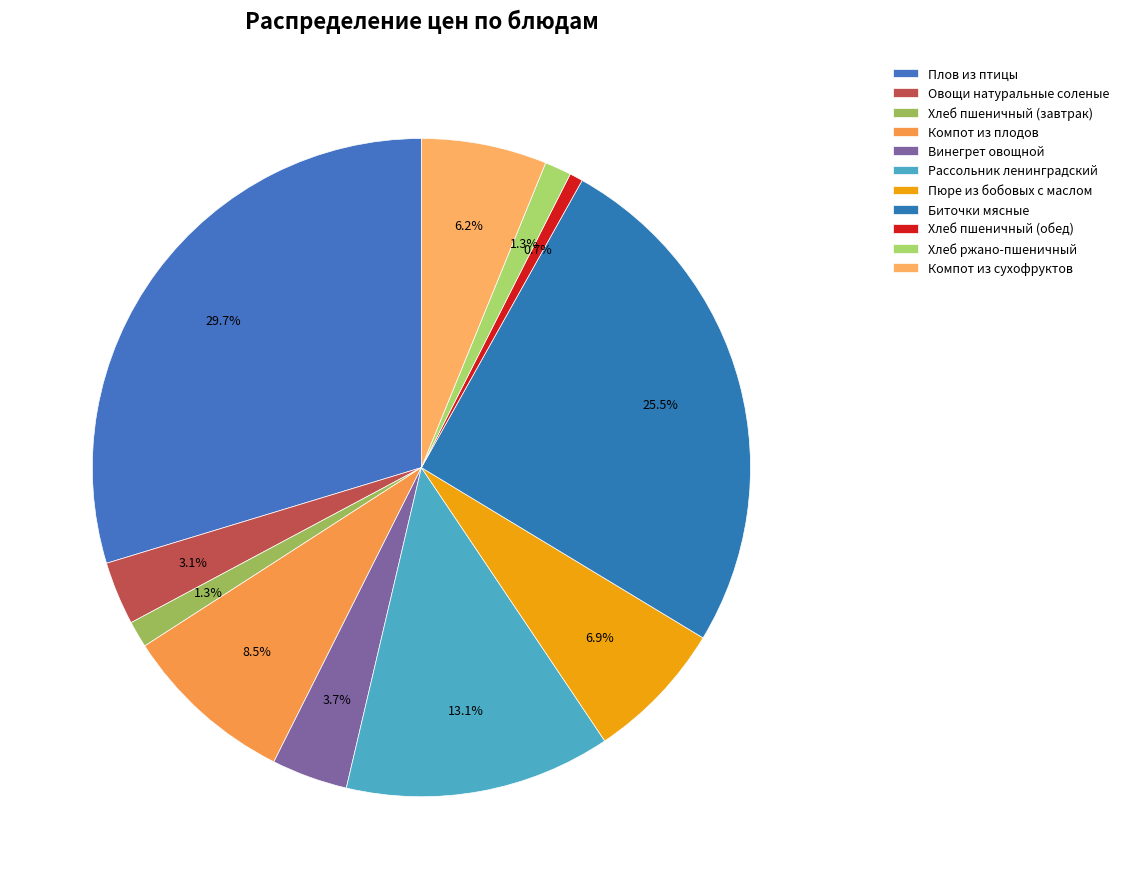

To the nearest percent, what is the difference between the Винегрет овощной and Пюре из бобовых с маслом slice percentages?

3%